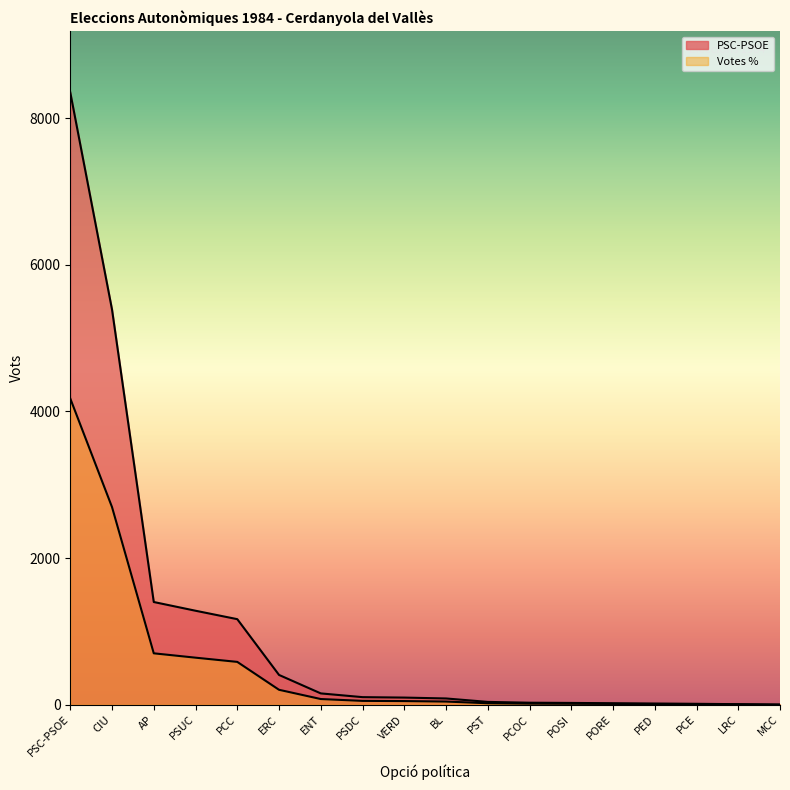

True or false: Votes % and PSC-PSOE cross at least once.

False